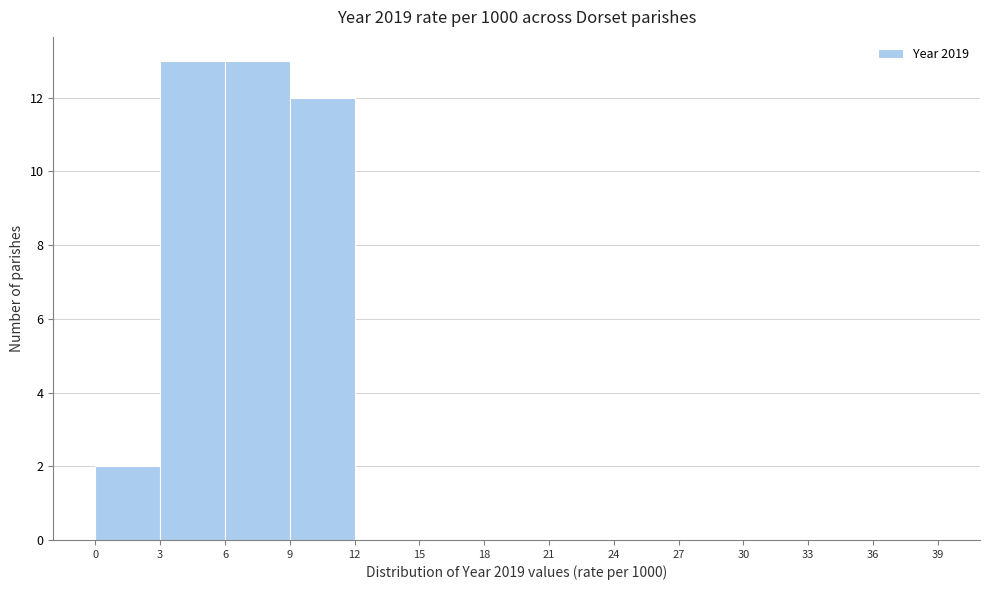

Reading left to right, list every bar in this chart as the range it spans on the x-axis followed by its height. The values are not printed on the chart, so give them approximately, as read against the axis.

0 to 3: 2
3 to 6: 13
6 to 9: 13
9 to 12: 12
12 to 15: 0
15 to 18: 0
18 to 21: 0
21 to 24: 0
24 to 27: 0
27 to 30: 0
30 to 33: 0
33 to 36: 0
36 to 39: 0